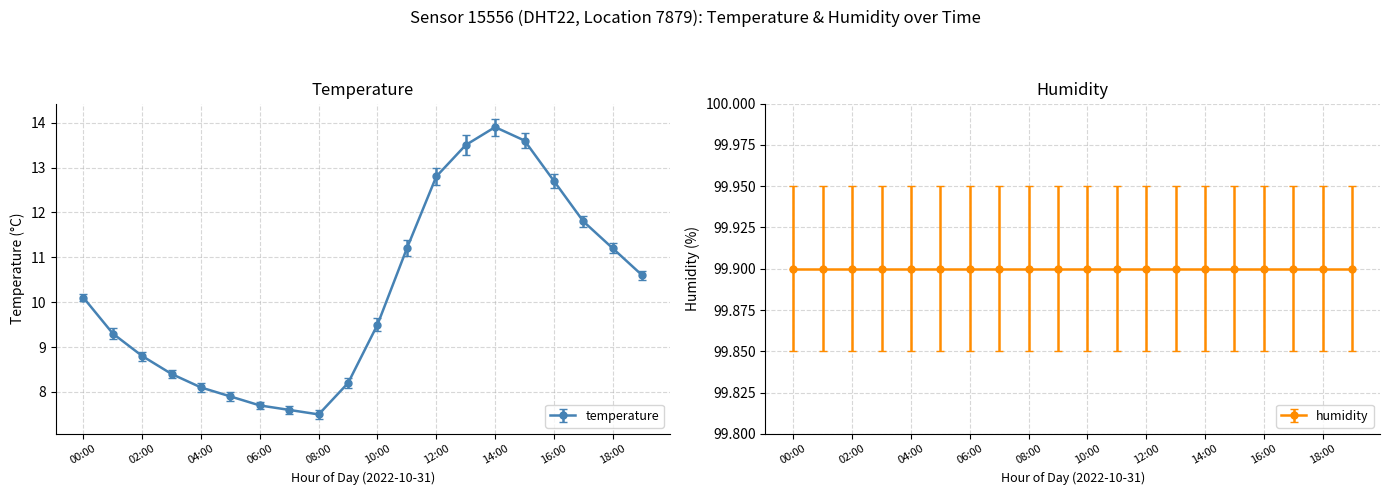

What is the greatest value displayed?

13.9